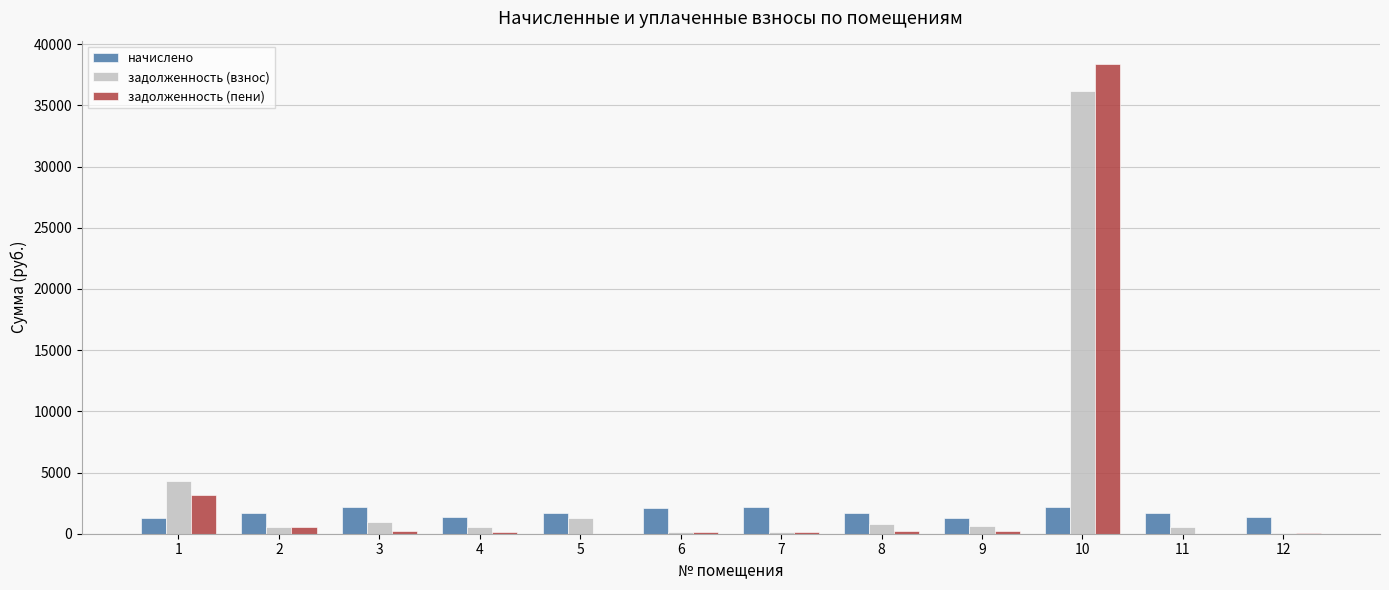

What is the maximum value shown in the chart?

38365.1